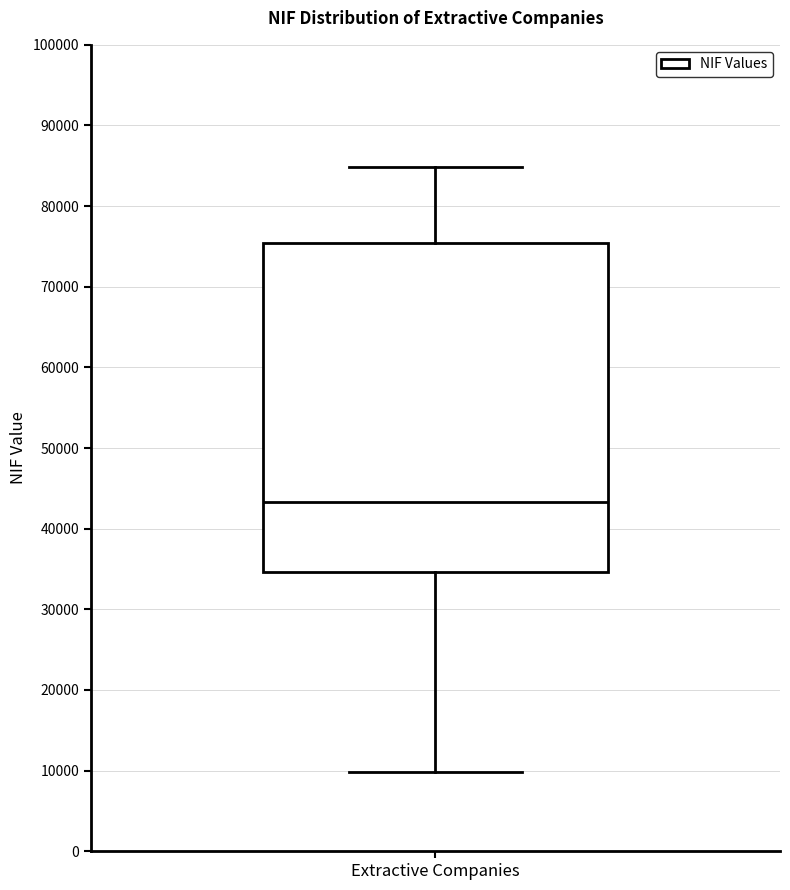

Transcribe this box plot: give where the median line is, the range the box spans, and where the two whiskers end, as read against the y-axis. The values are not printed on the chart, so give them approximately, as read against the axis.

median 43000, box 35000 to 75000, whiskers 10000 to 85000